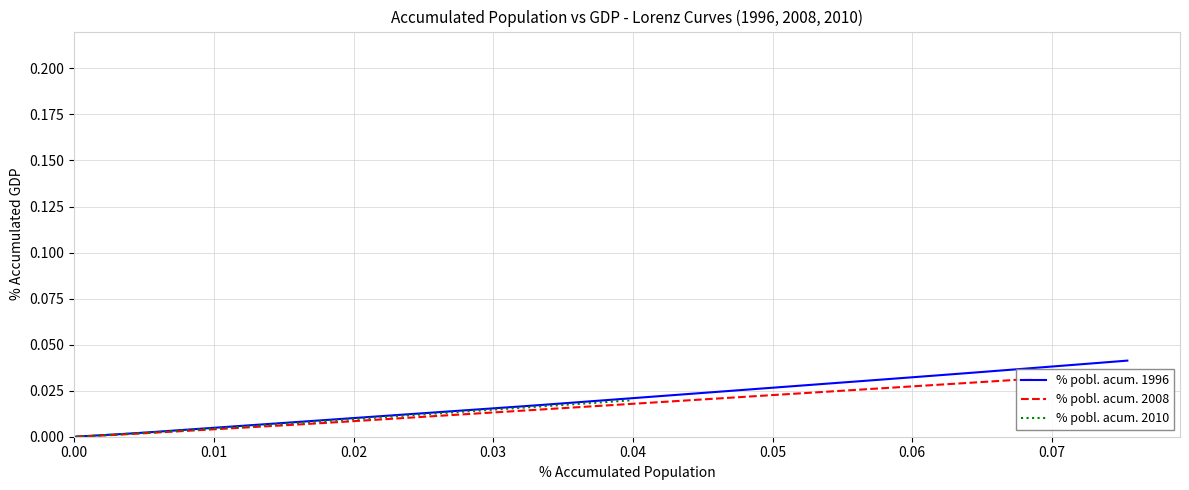

How many lines are shown in the chart?

3